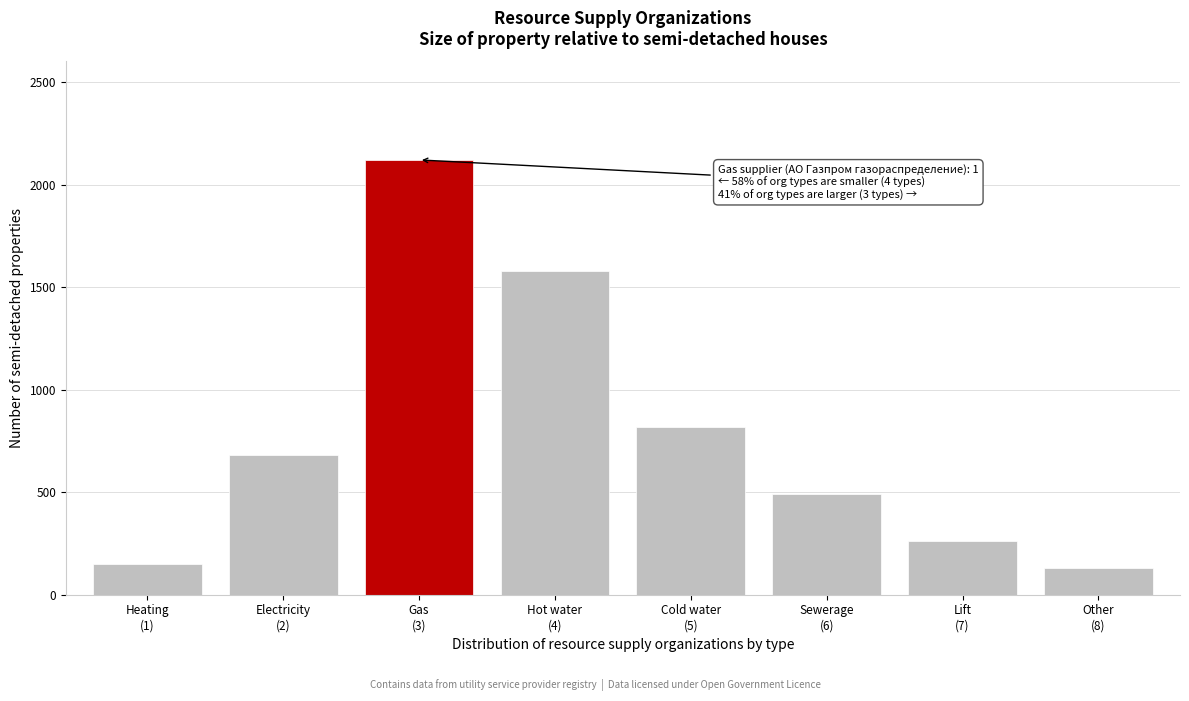

Reading left to right, extract all data points from this chart.

150	680	2120	1580	820	490	260	130